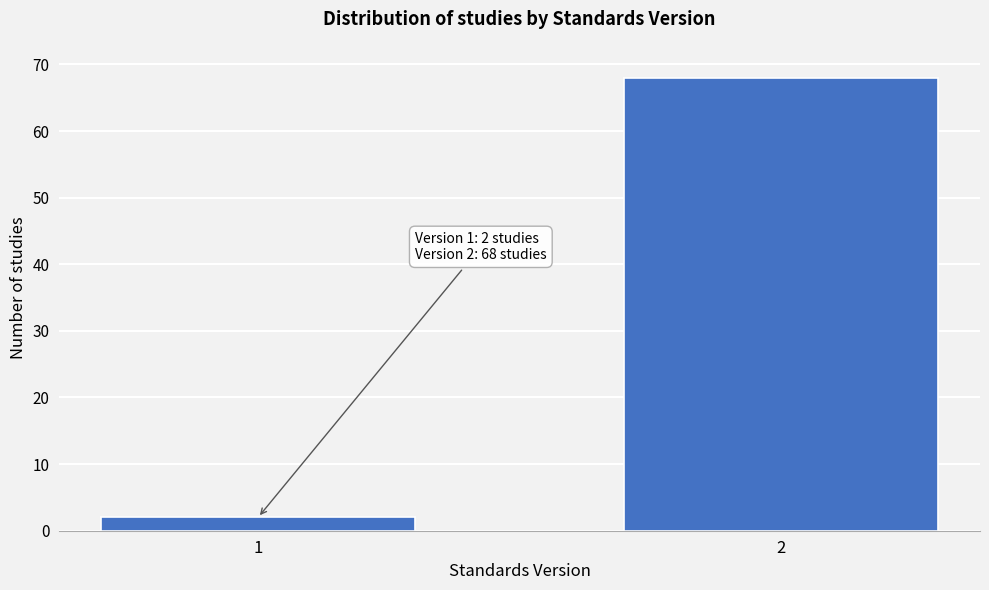

Reading right to left, transcribe all the data shown in this chart.

2=68	1=2